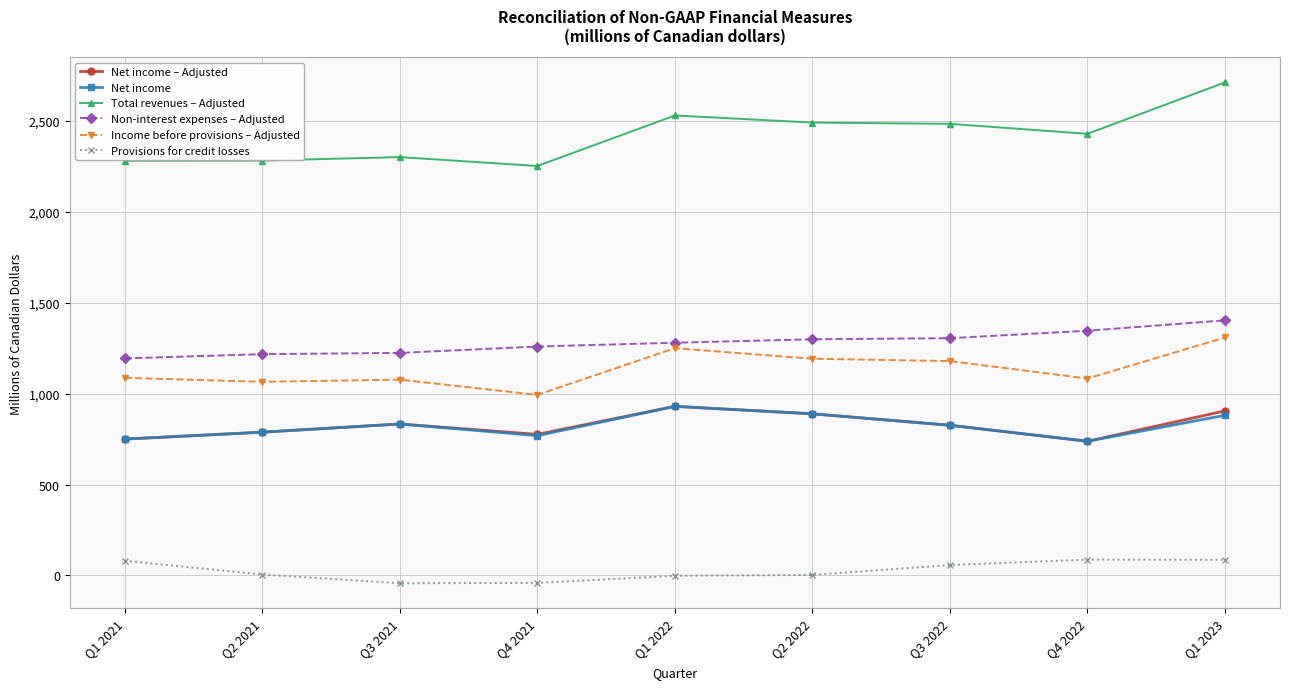

True or false: Net income – Adjusted has more than 1 points higher than both neighbors.

True